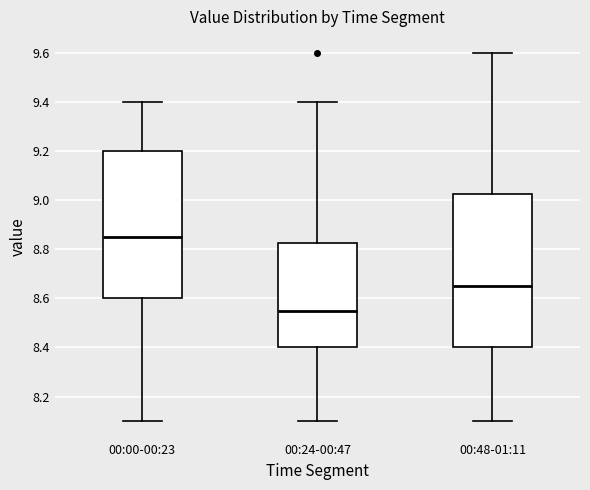

Where is the lower edge of the box for 00:00-00:23 on the y-axis? The values are not printed on the chart, so give them approximately, as read against the axis.

8.60